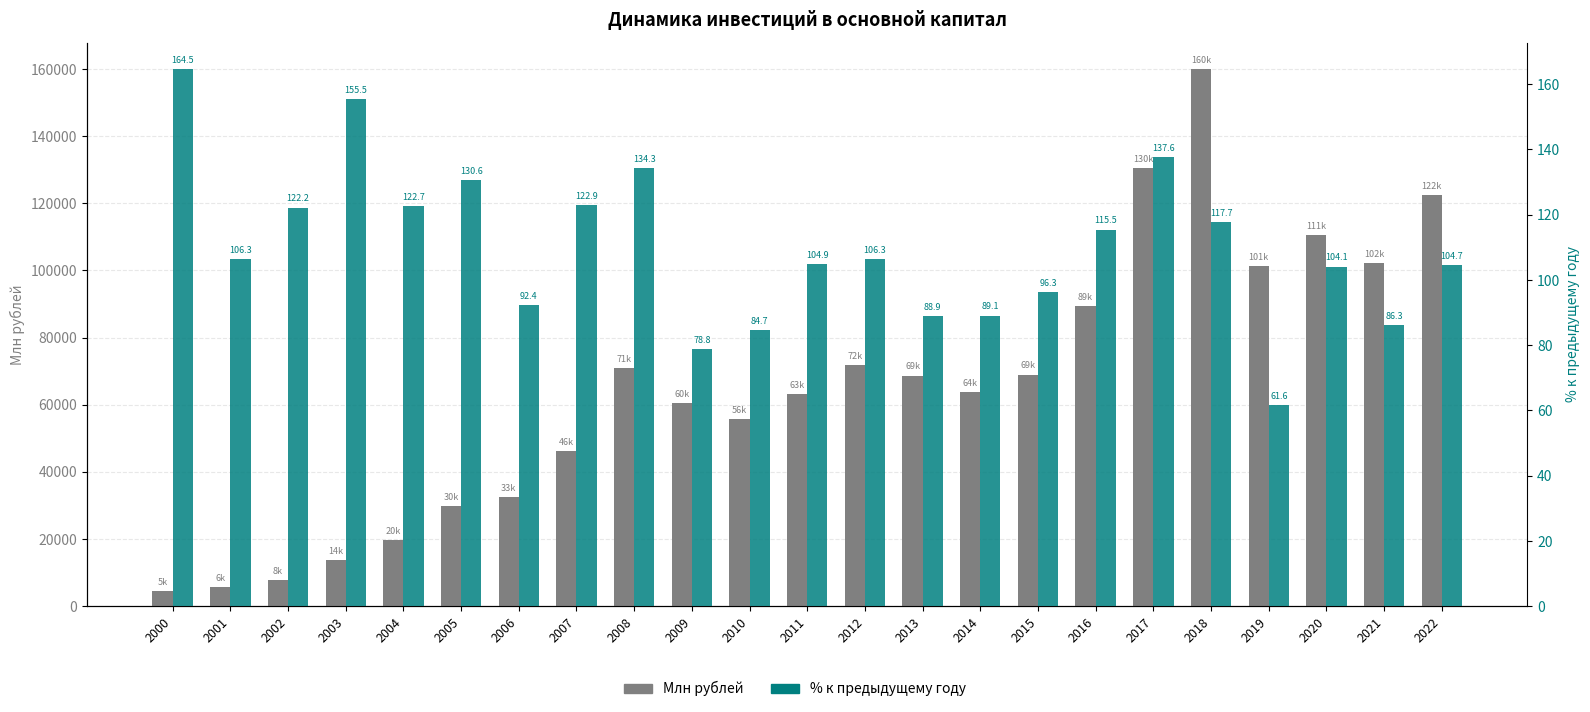

What are all the series names shown in the legend?

Млн рублей, % к предыдущему году